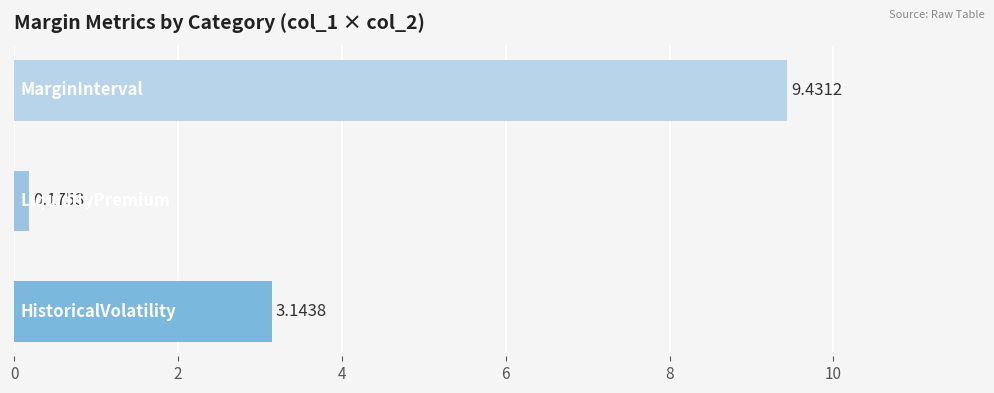

What is the average value?

4.3